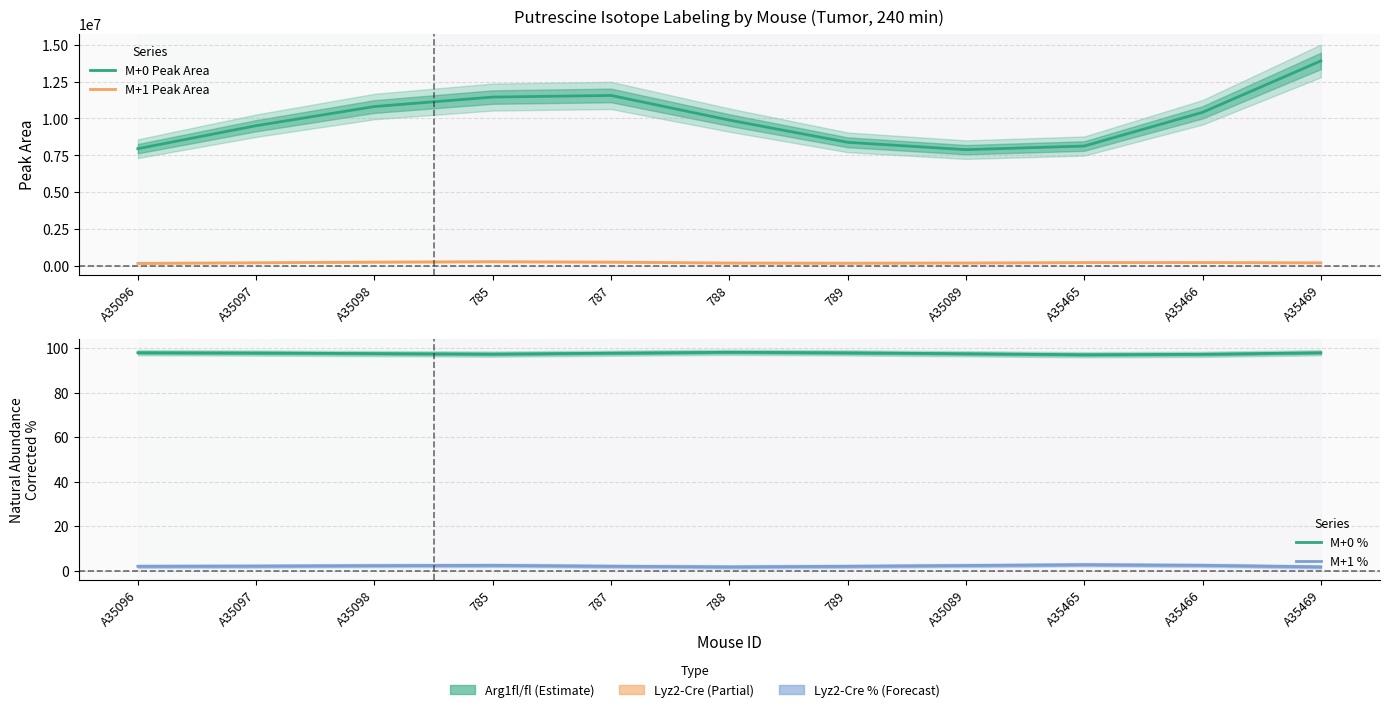

What is the minimum value for M+0 %?

96.9